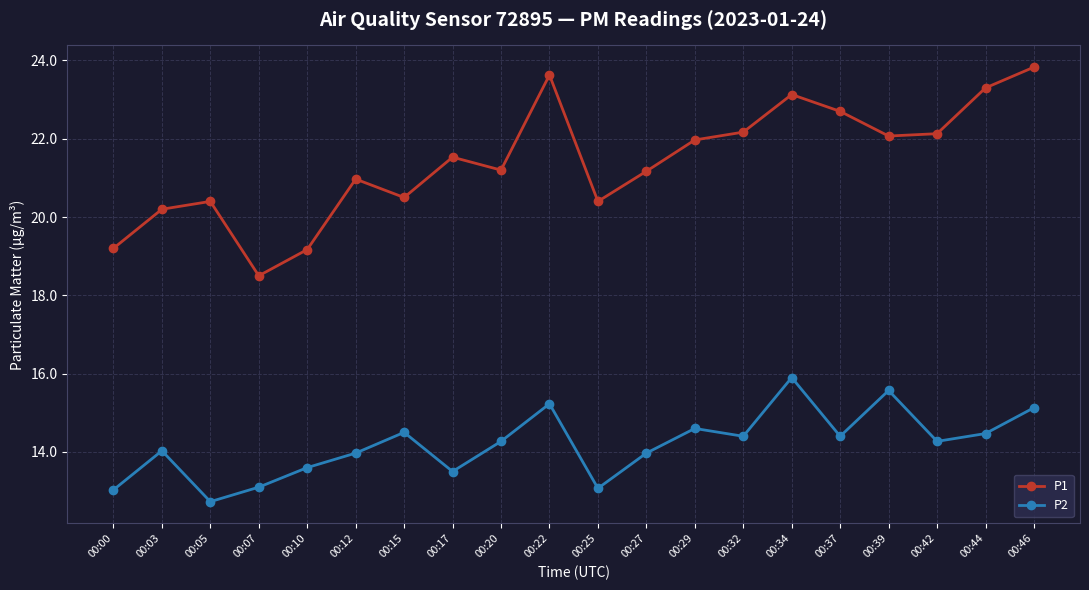

Rank the series at 00:20 from highest to lowest value.

P1, P2